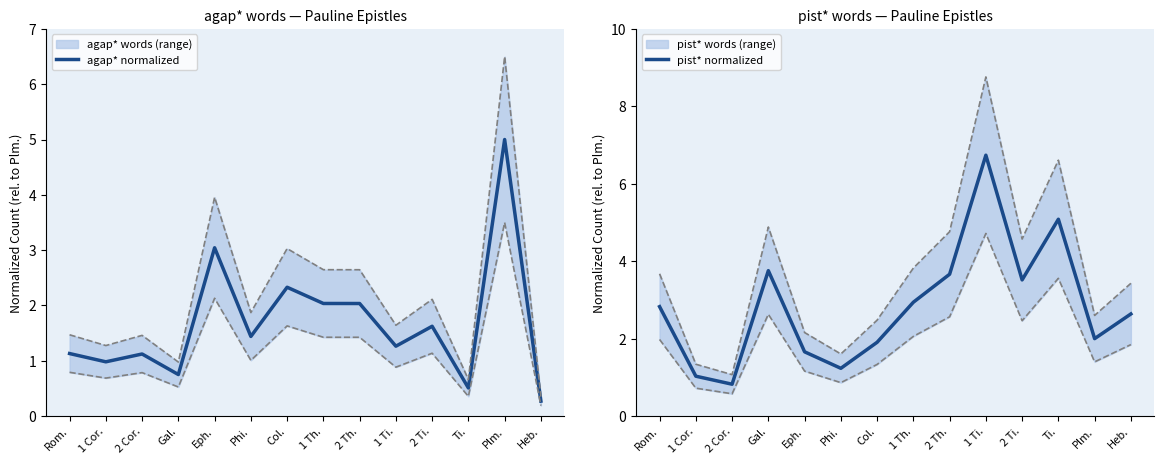

What is the label of the 4th point from the left?

Gal.